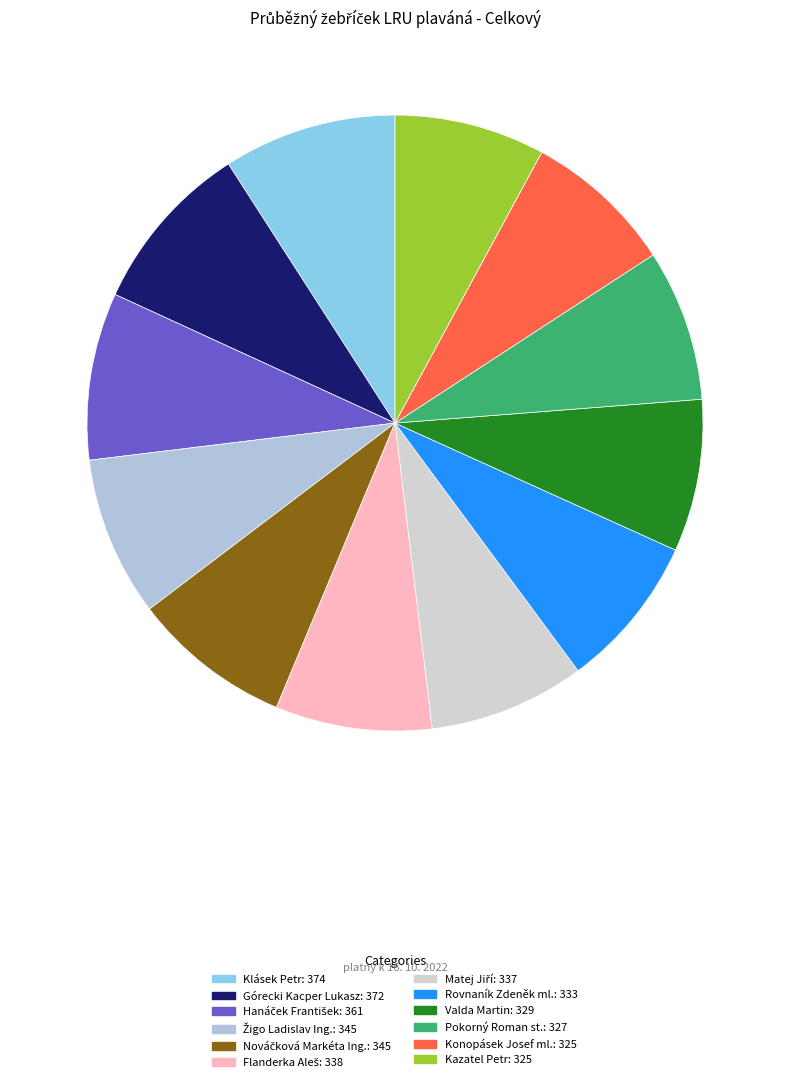

What is the change in value from Klásek Petr to Hanáček František?

-13